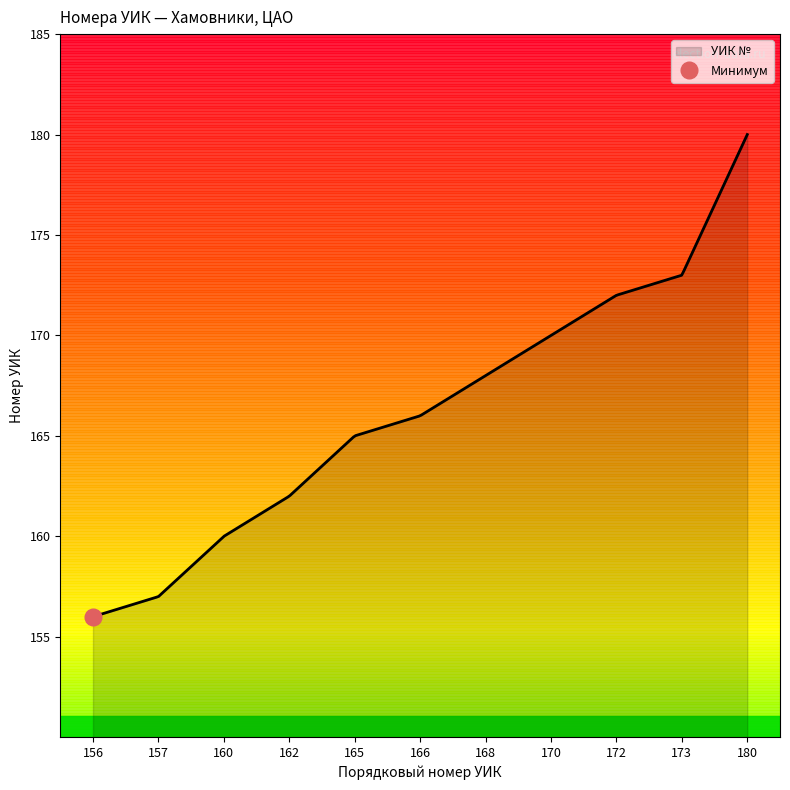

Does the chart display data point markers on the line(s)?

No